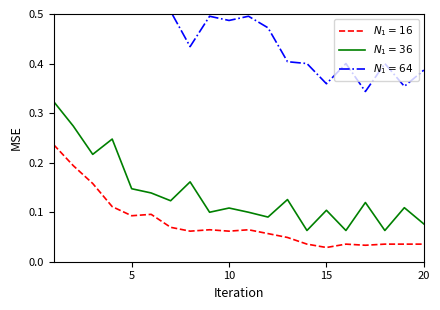

True or false: S. SOCIAL (AFP) and TOT. DESC. intersect in this chart.

False